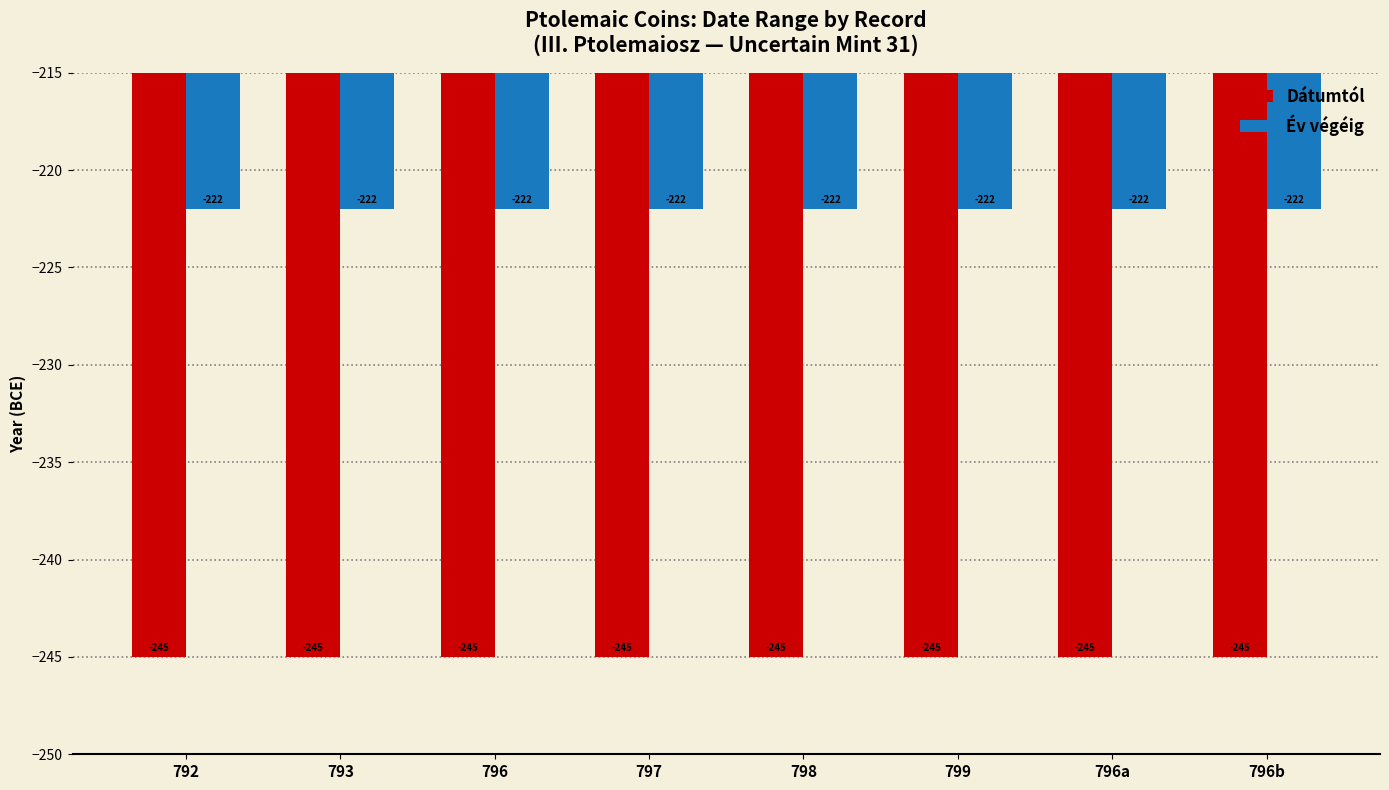

What is the minimum value shown in the chart?

-245